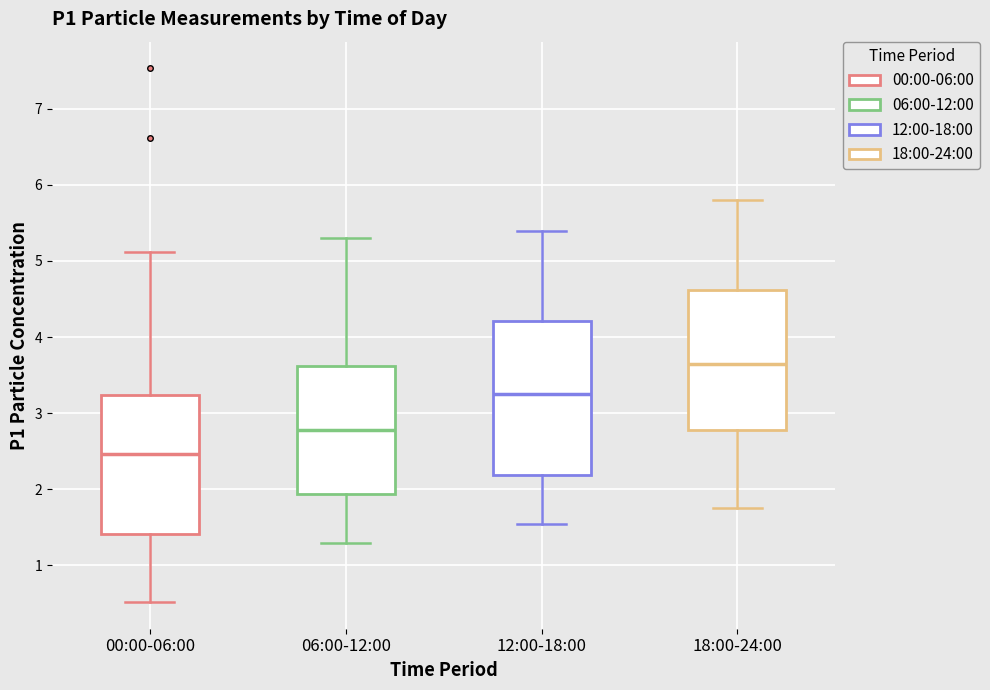

Reading left to right, transcribe this box plot: for each box, give where its median line is, the range the box spans, and where its two whiskers end, as read against the y-axis. The values are not printed on the chart, so give them approximately, as read against the axis.

00:00-06:00: median 2.5, box 1.4 to 3.2, whiskers 0.5 to 5.1
06:00-12:00: median 2.8, box 1.9 to 3.6, whiskers 1.3 to 5.3
12:00-18:00: median 3.3, box 2.2 to 4.2, whiskers 1.6 to 5.4
18:00-24:00: median 3.7, box 2.8 to 4.6, whiskers 1.8 to 5.8